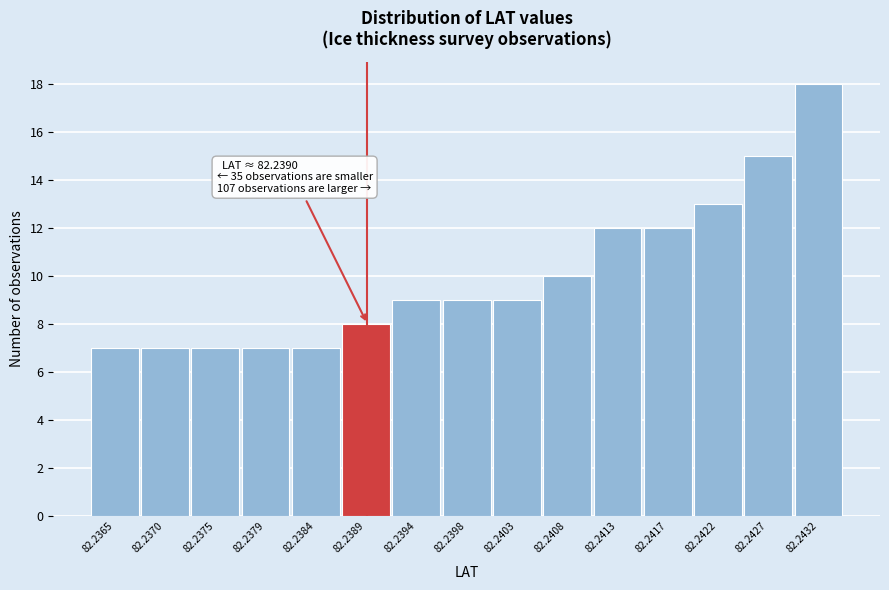

Reading left to right, extract all data points from this chart.

7	7	7	7	7	8	9	9	9	10	12	12	13	15	18